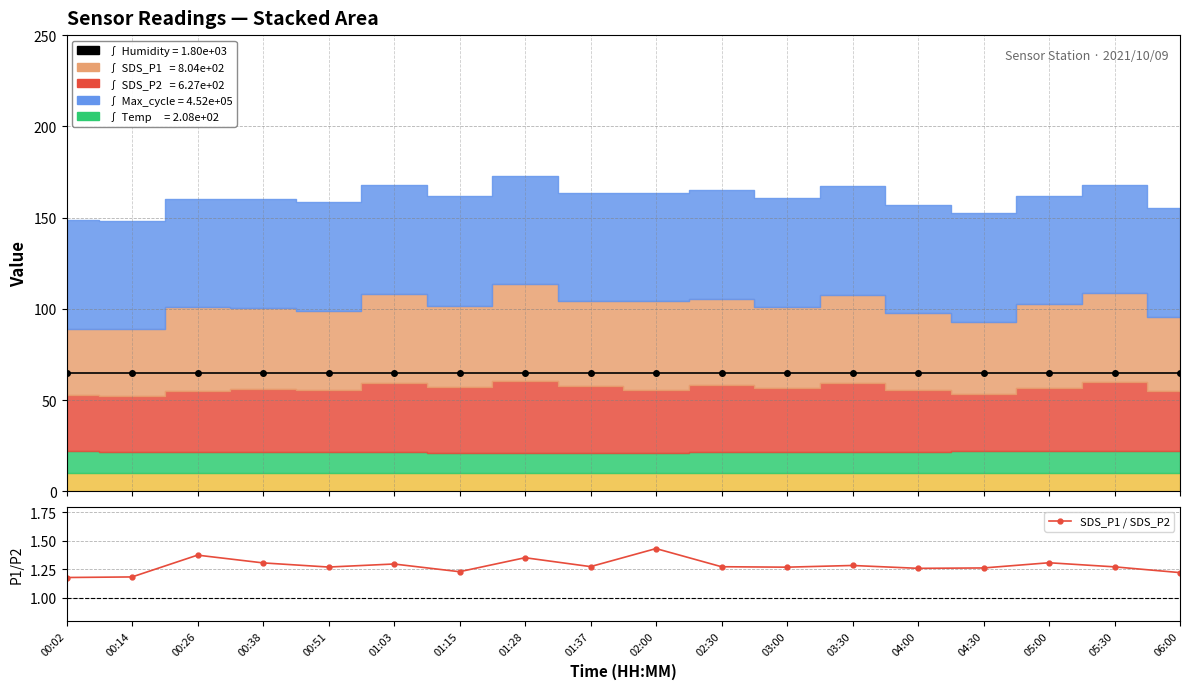

Reading left to right, transcribe all the data shown in this chart.

Humidity (scaled): 00:02=64.9	00:14=64.9	00:26=64.9	00:38=64.9	00:51=64.9	01:03=64.9	01:15=64.9	01:28=64.9	01:37=64.9	02:00=64.9	02:30=64.9	03:00=64.9	03:30=64.9	04:00=64.9	04:30=64.9	05:00=64.9	05:30=64.9	06:00=64.9
SDS_P1 / SDS_P2: 00:02=1.2	00:14=1.2	00:26=1.4	00:38=1.3	00:51=1.3	01:03=1.3	01:15=1.2	01:28=1.4	01:37=1.3	02:00=1.4	02:30=1.3	03:00=1.3	03:30=1.3	04:00=1.3	04:30=1.3	05:00=1.3	05:30=1.3	06:00=1.2